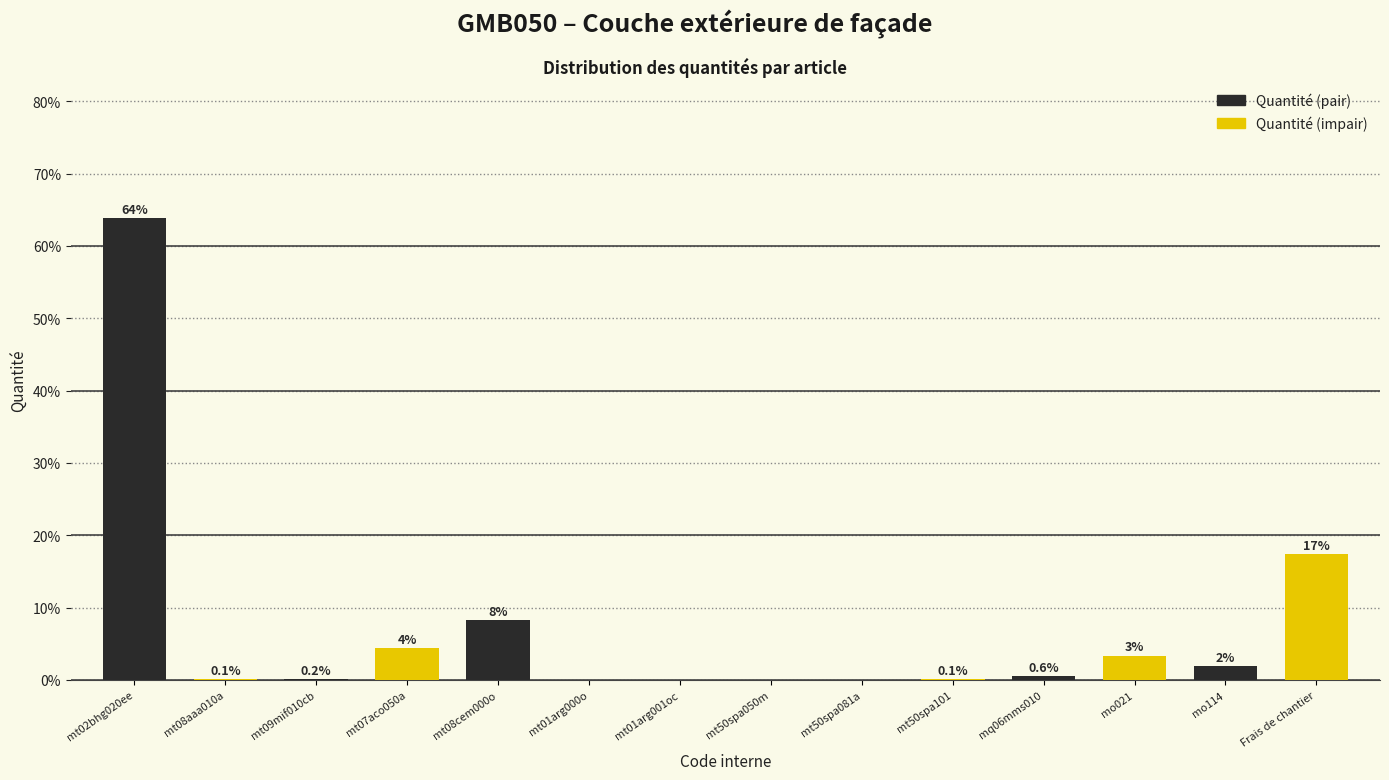

At which category is the sum across all series the highest?

mt02bhg020ee